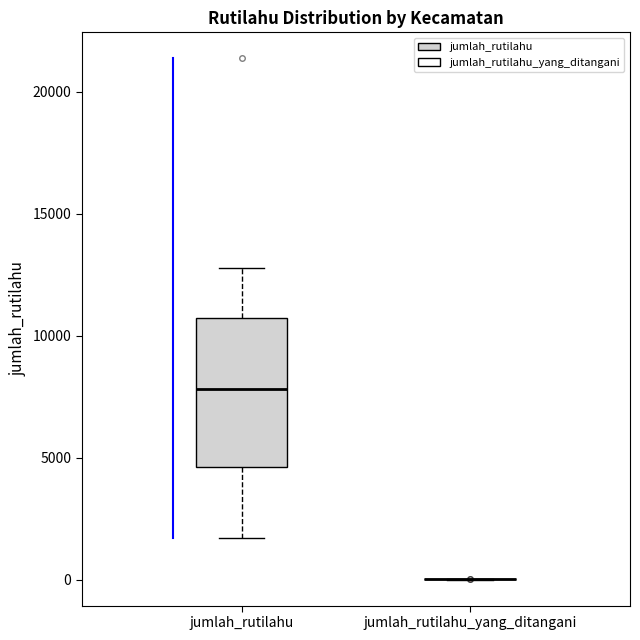

Reading left to right, transcribe this box plot: for each box, give where its median line is, the range the box spans, and where its two whiskers end, as read against the y-axis. The values are not printed on the chart, so give them approximately, as read against the axis.

jumlah_rutilahu: median 8000, box 4500 to 10500, whiskers 1500 to 13000
jumlah_rutilahu_yang_ditangani: box collapsed to a line at 0, whiskers 0 to 0